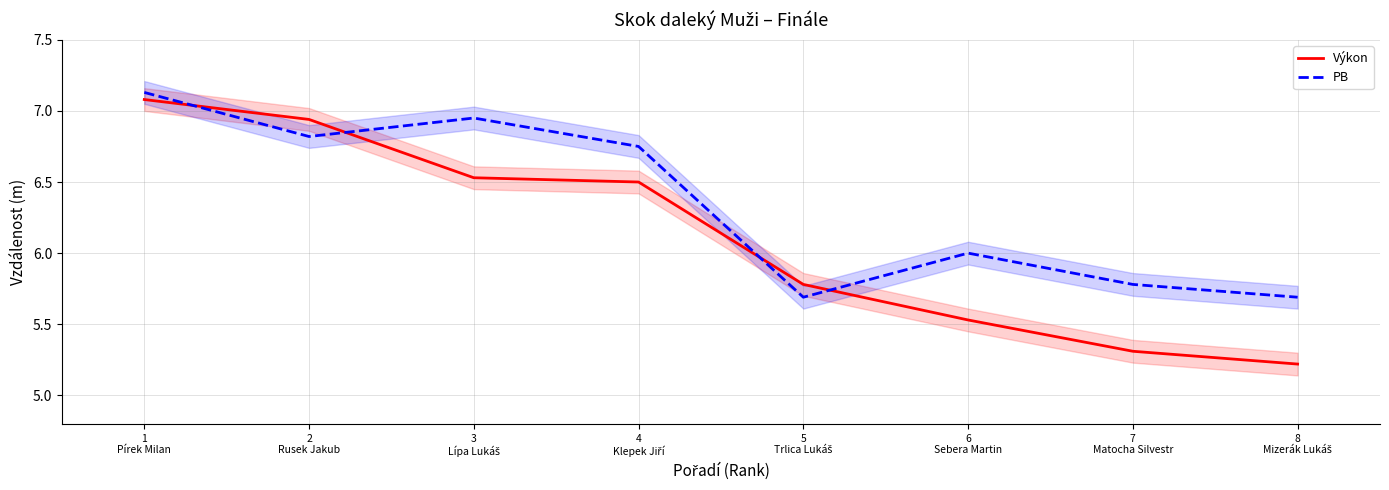

At how many categories does at least one series exceed 6?

4